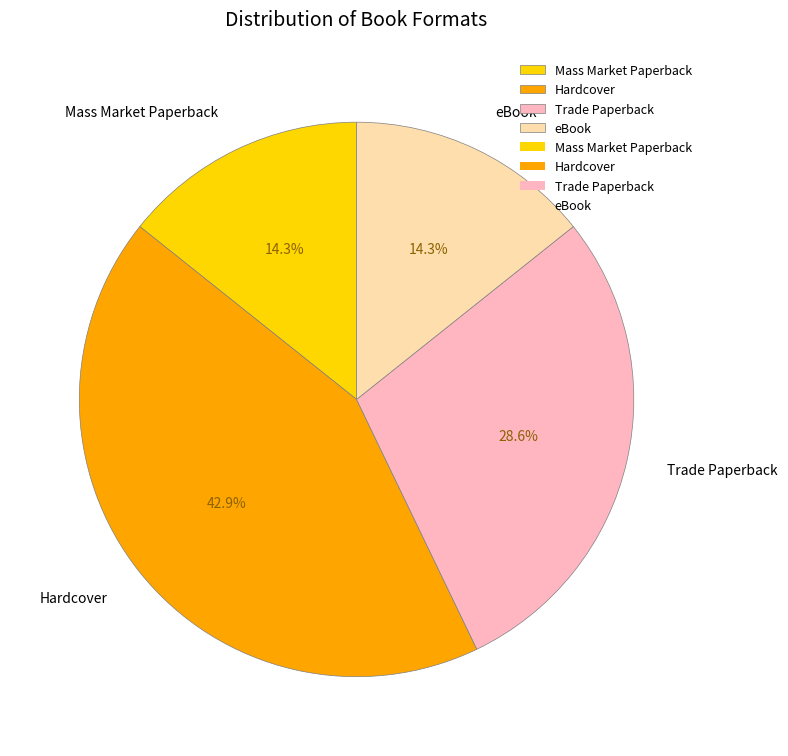

How much of the chart is everything except eBook?

85.7%